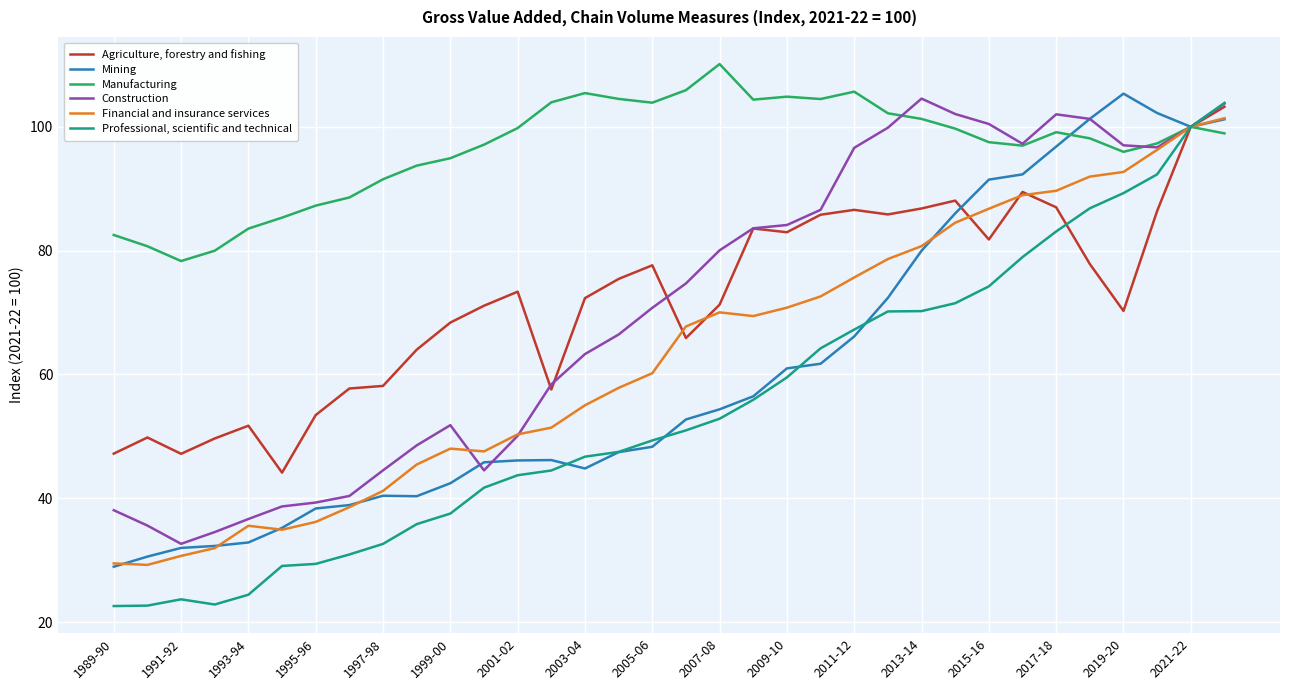

What is the highest value of the Agriculture, forestry and fishing series?

103.2